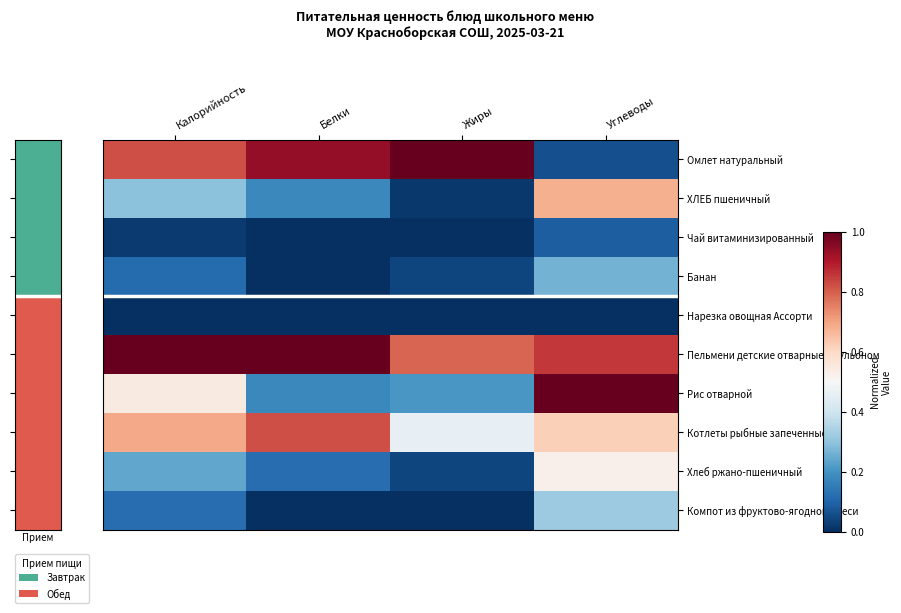

How many data points does each series have?

4